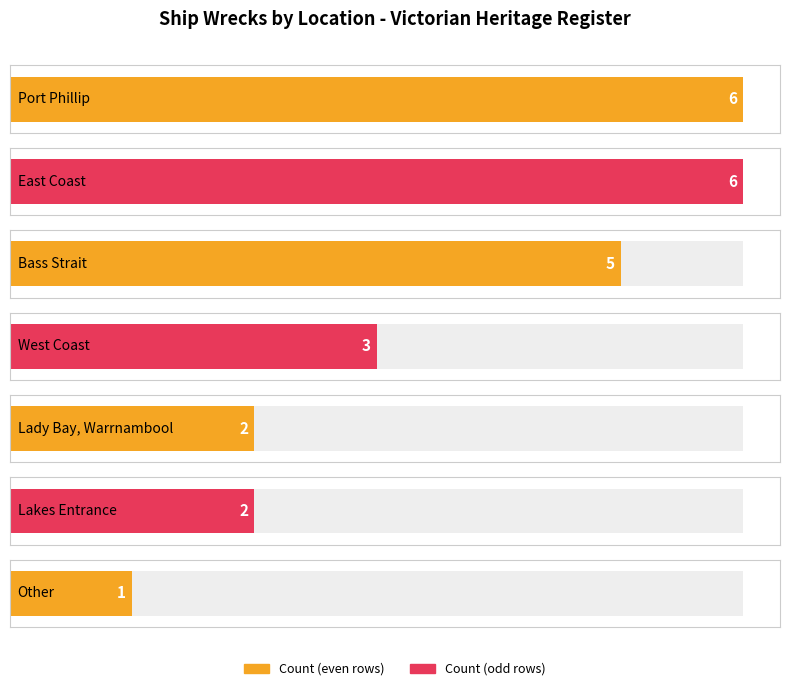

At which label does the data first exceed 3?

Port Phillip